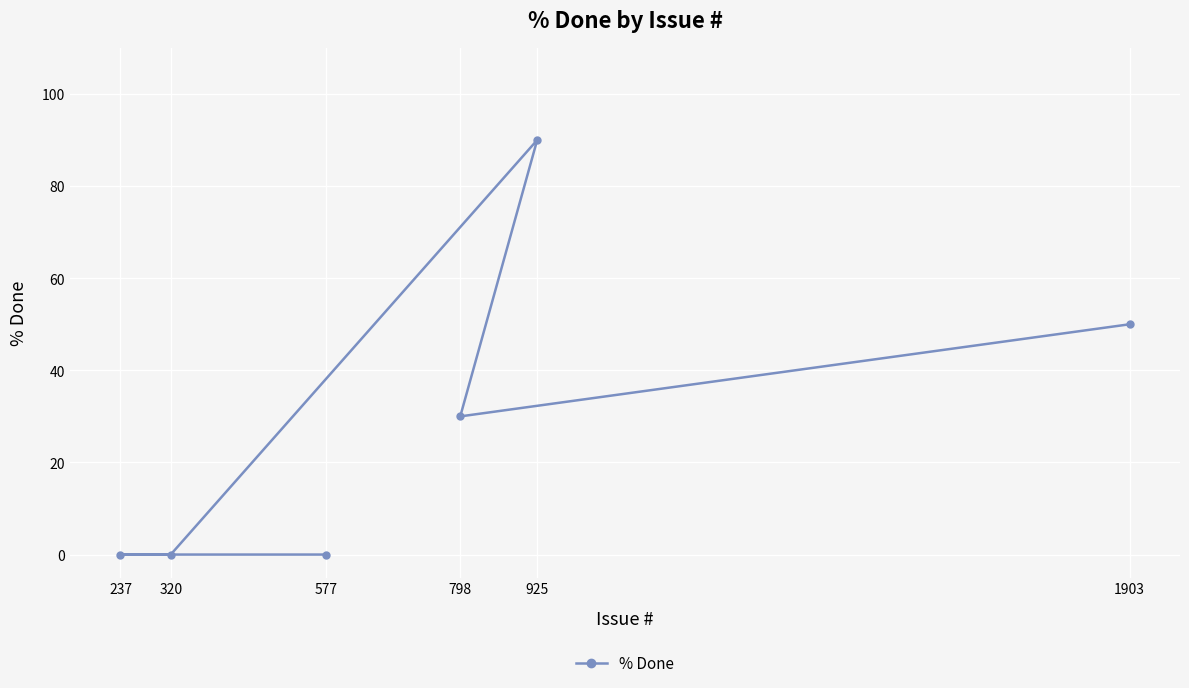

Reading left to right, list all the values displayed in this chart.

237=0	320=0	577=0	798=30	925=90	1903=50